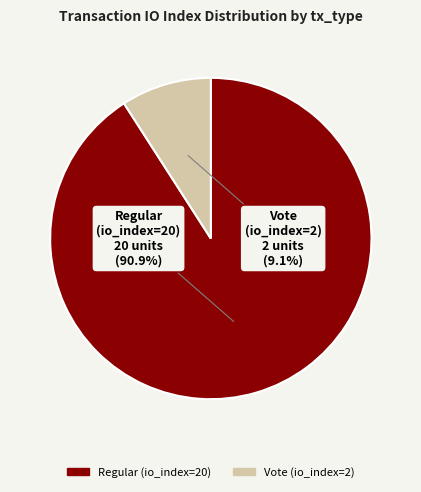

Which category accounts for the majority?

Regular (io_index=20)